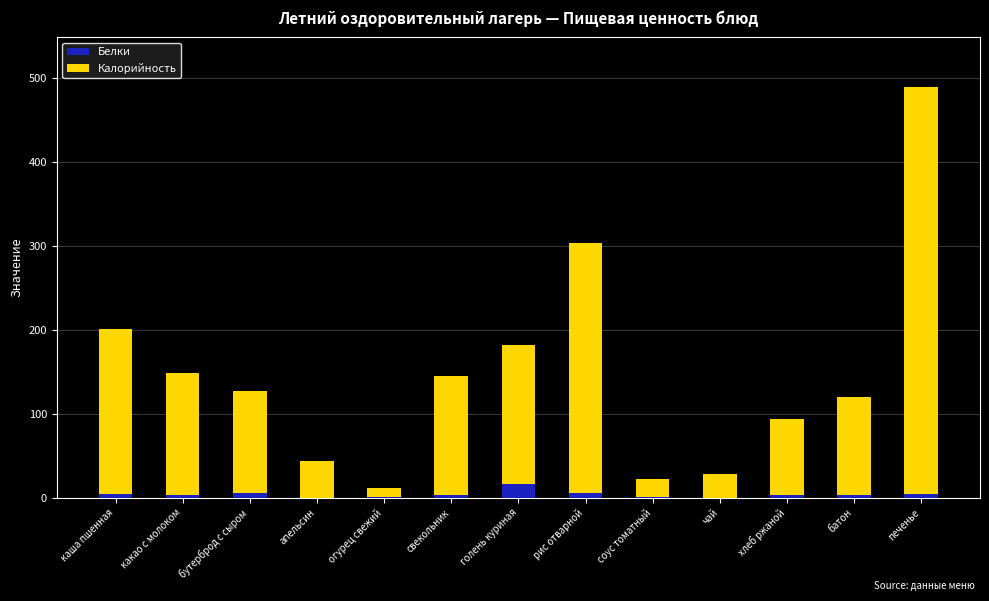

What is the sum of all Белки values?

53.6